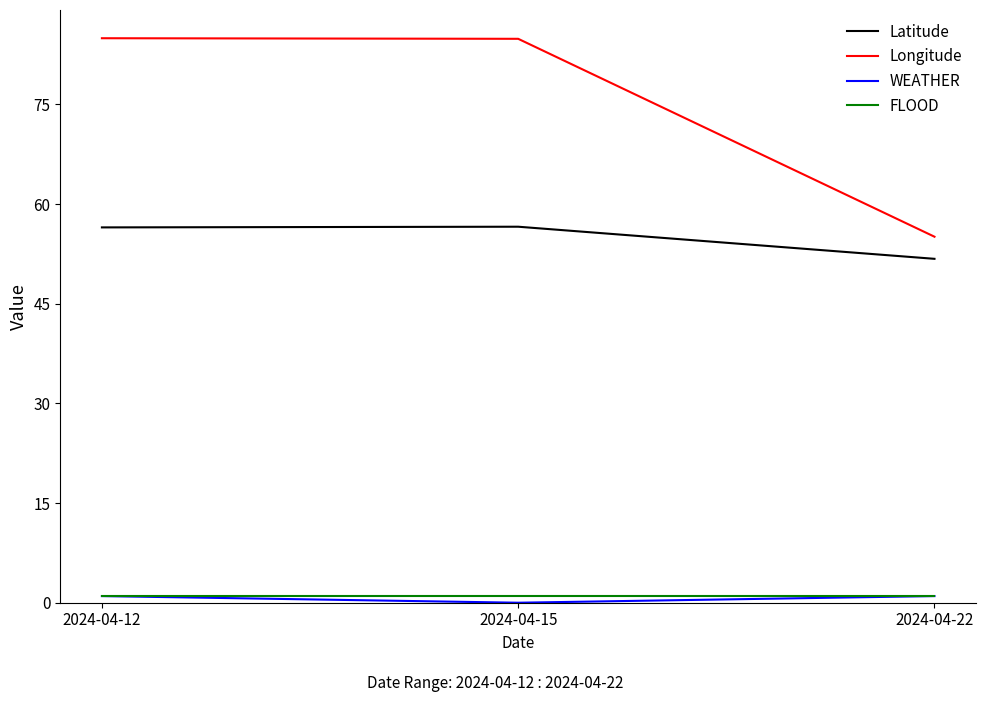

Which series changed the most between 2024-04-15 and 2024-04-22?

Longitude